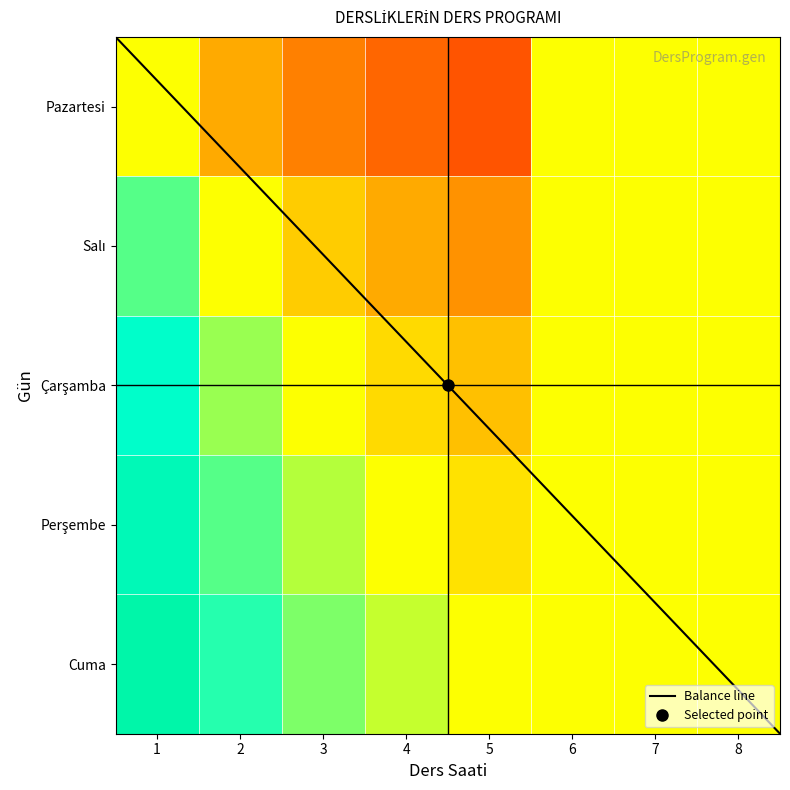

The value of 1 at 1 is 2. True or false?

True